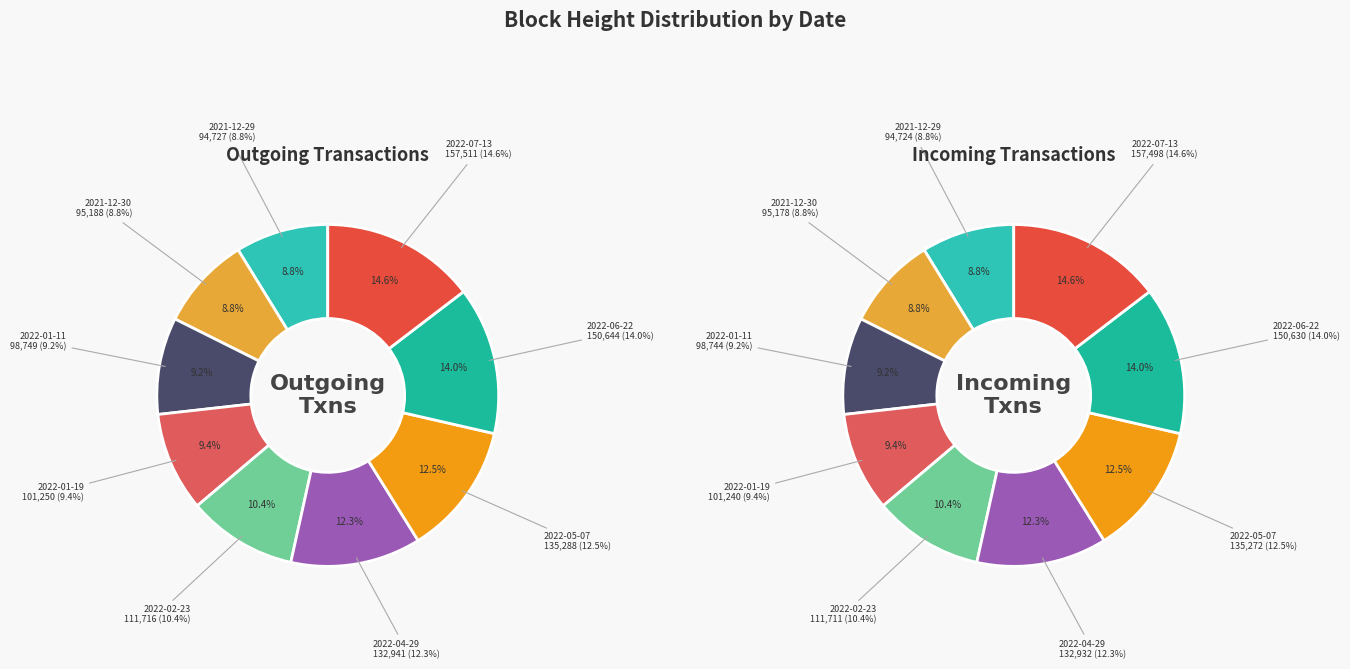

Which series has the largest range (max minus min)?

Outgoing (B62qobwN...)